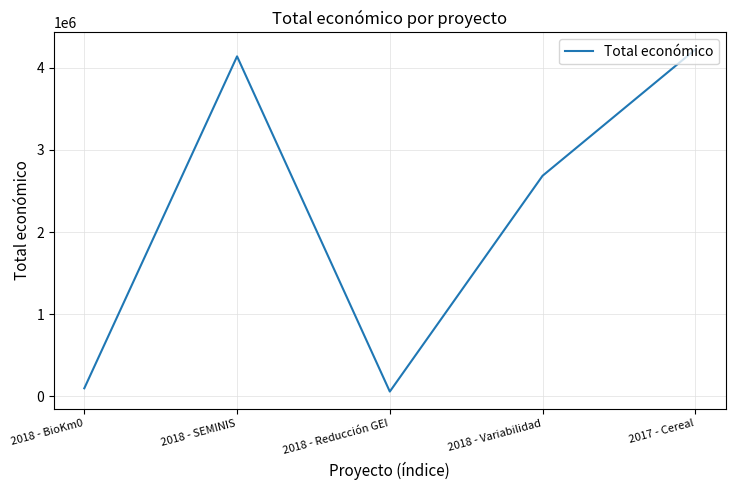

What is the difference between the maximum and second lowest values?

4124356.2